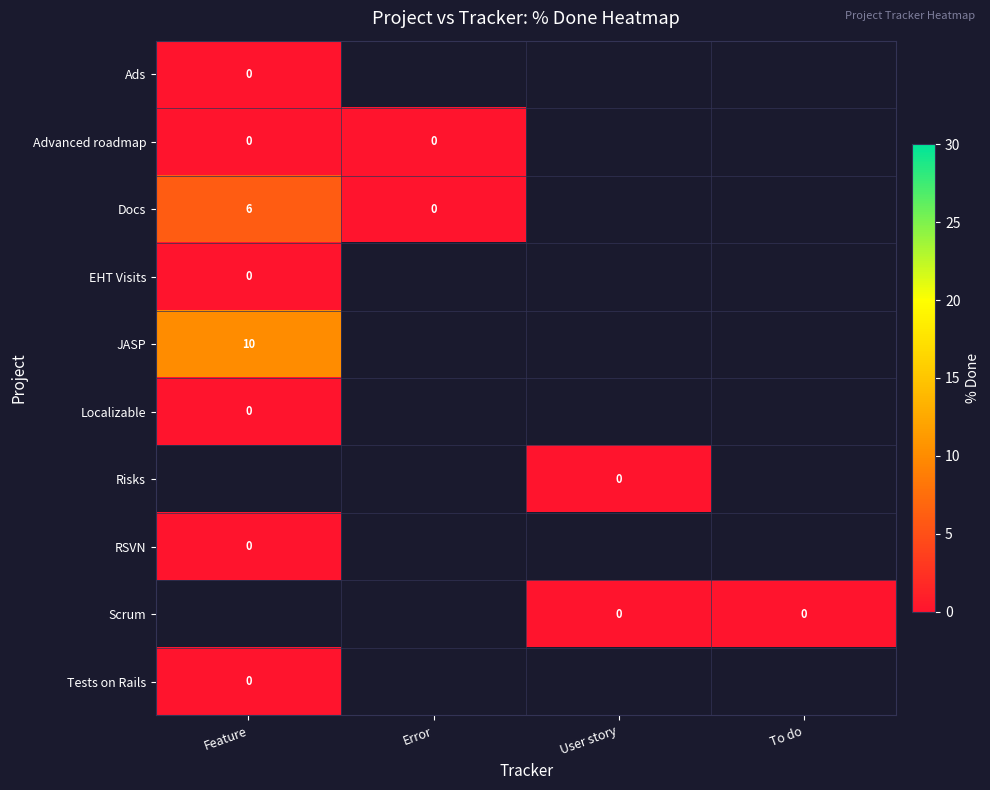

How many series are shown in this chart?

10